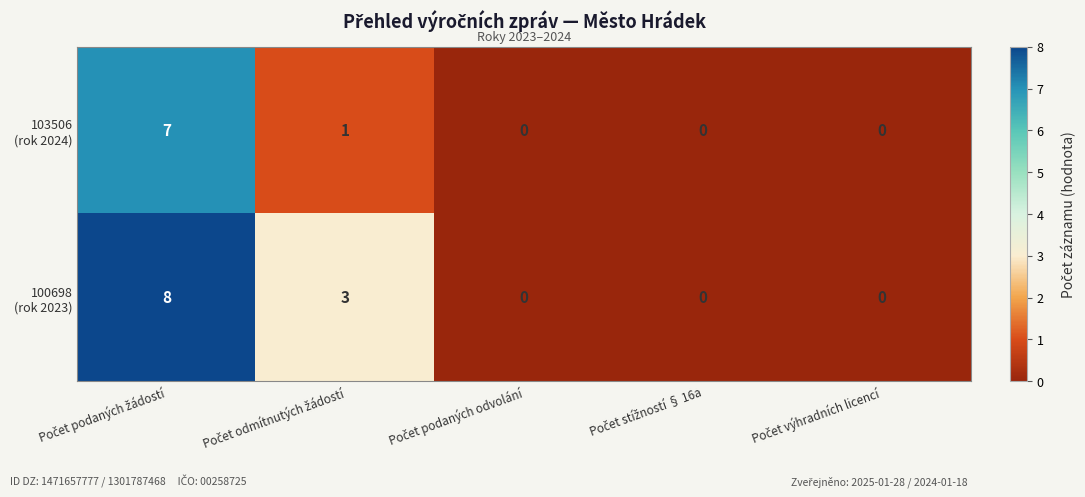

Count the number of data series in this chart.

2